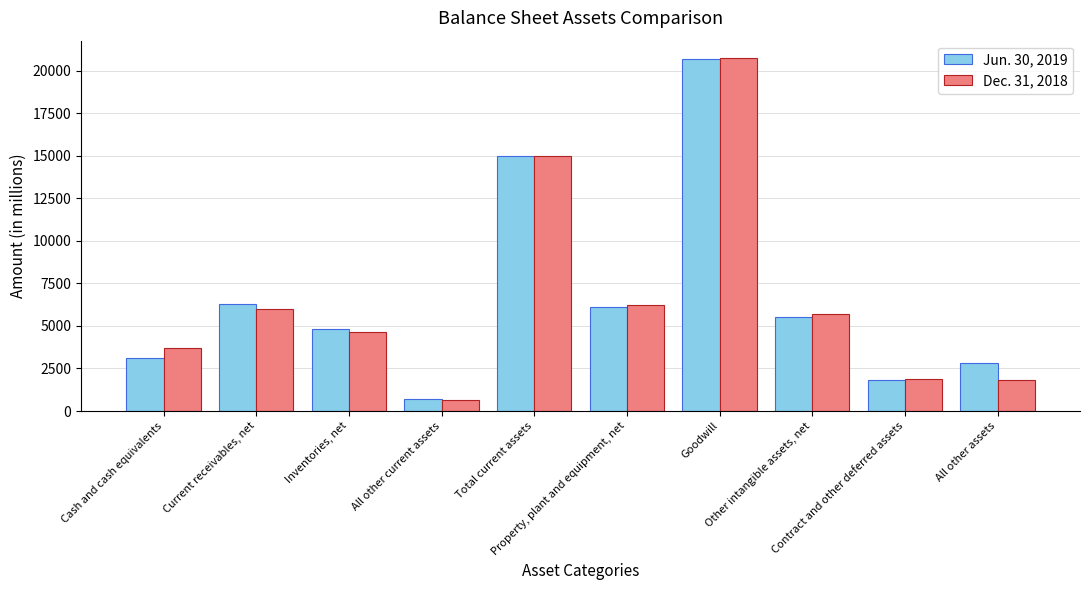

Which series has the widest spread of values?

Dec. 31, 2018